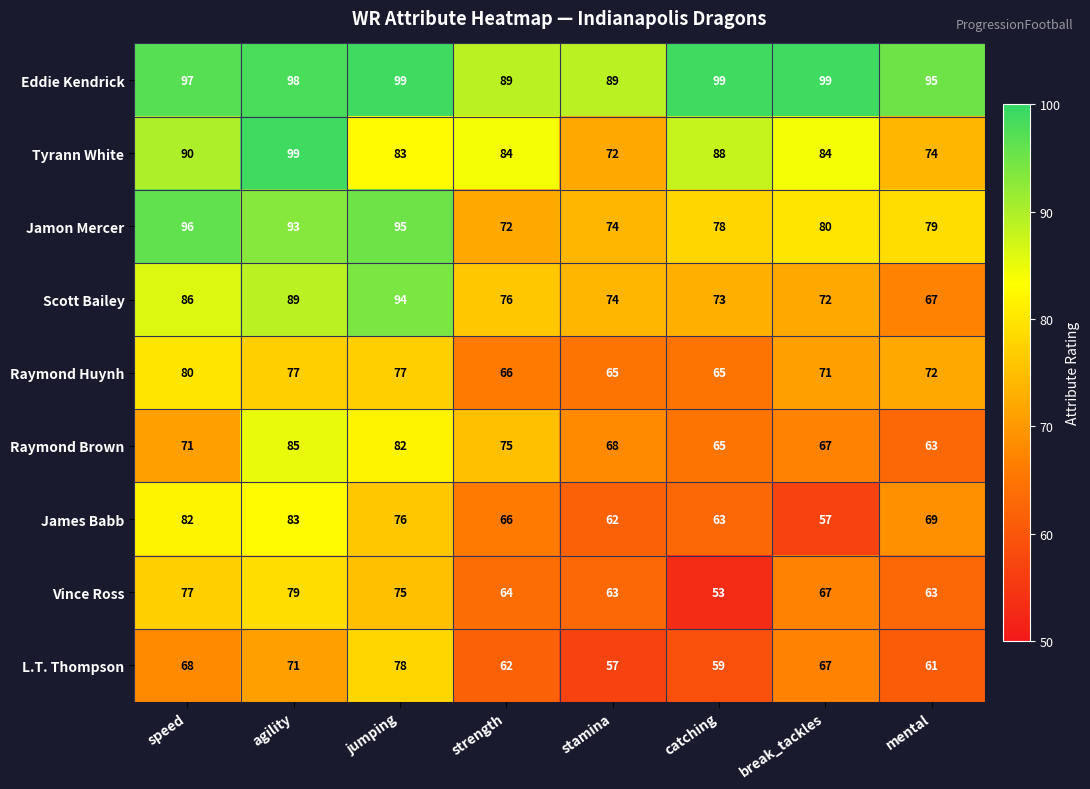

At how many categories does at least one series exceed 72?

8